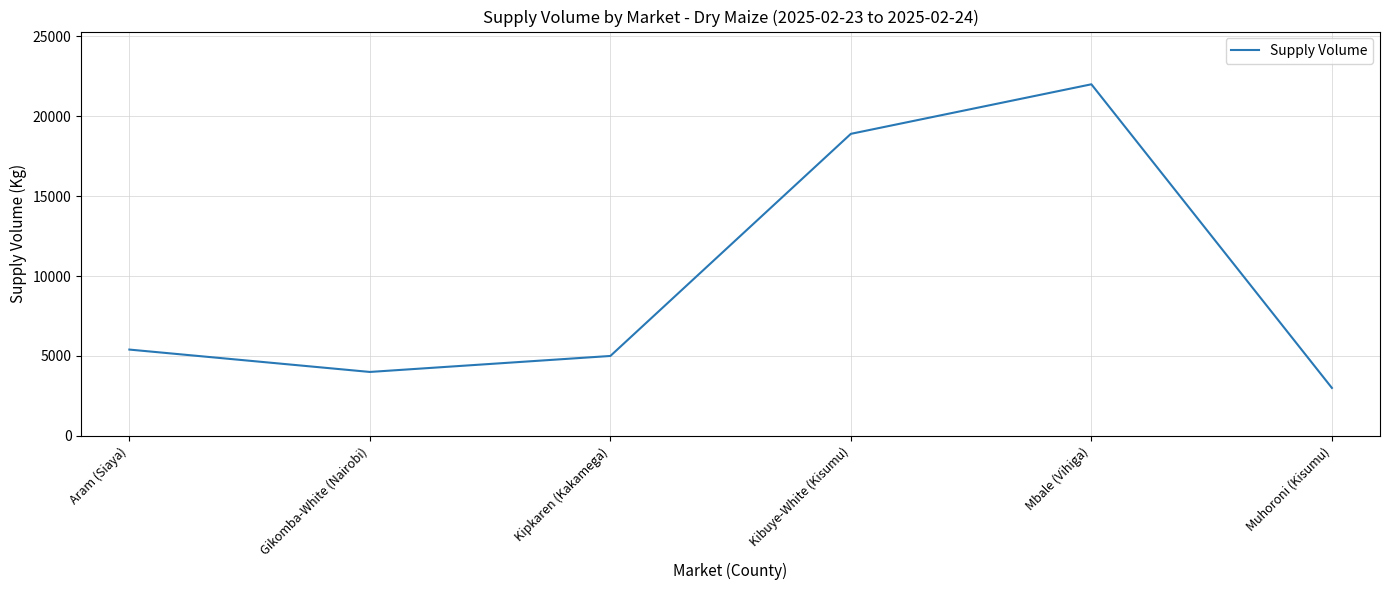

How many series are shown in this chart?

1